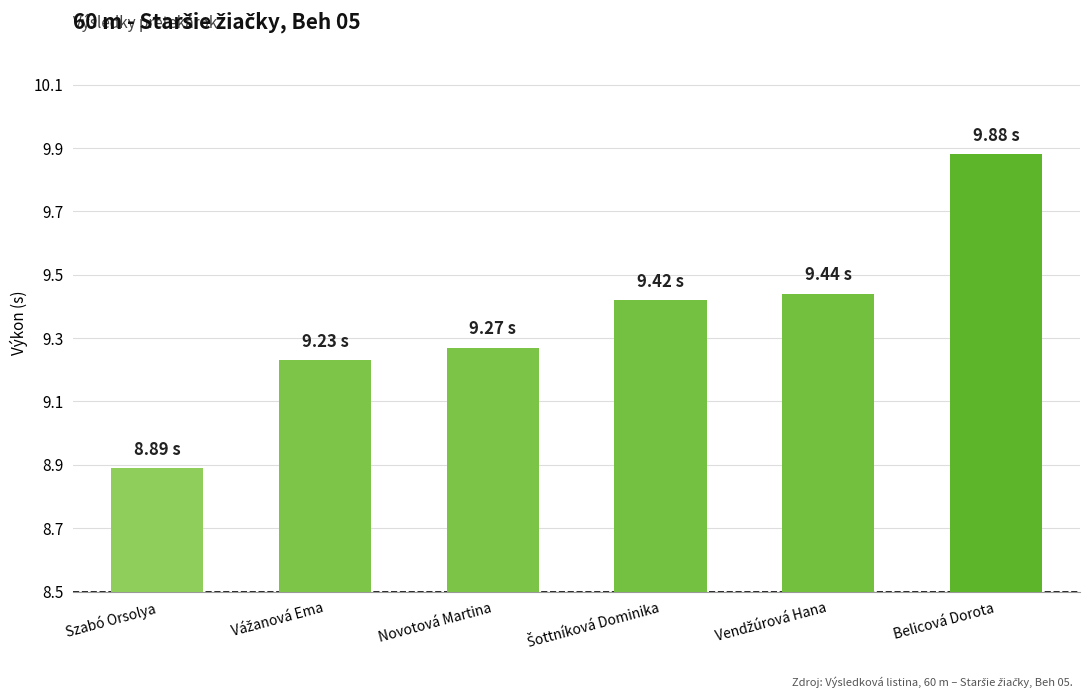

How many data points does each series have?

6